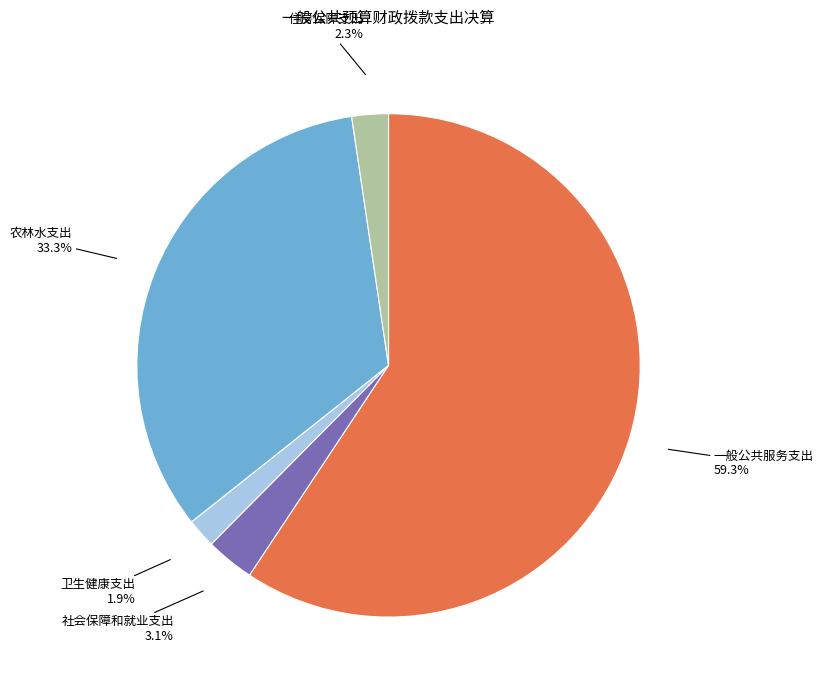

Does any single category account for the majority?

Yes